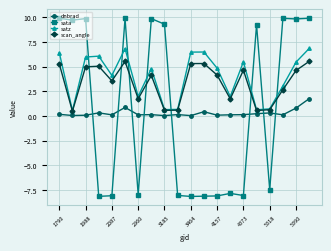

In satz, how many points are higher than both neighbors (excluding endpoints)?

5